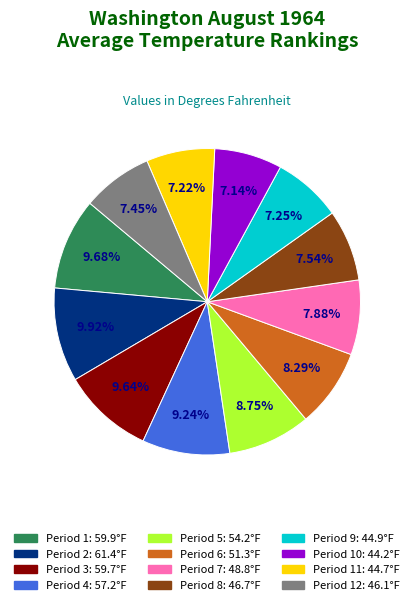

Does any single category account for the majority?

No